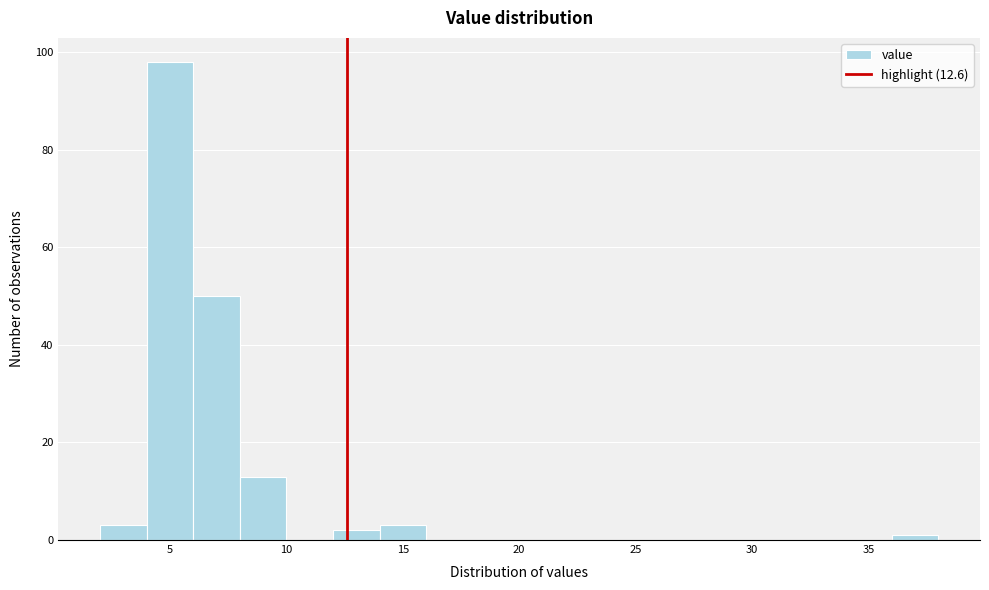

Over which range of the x-axis is the bar tallest?

4 to 6